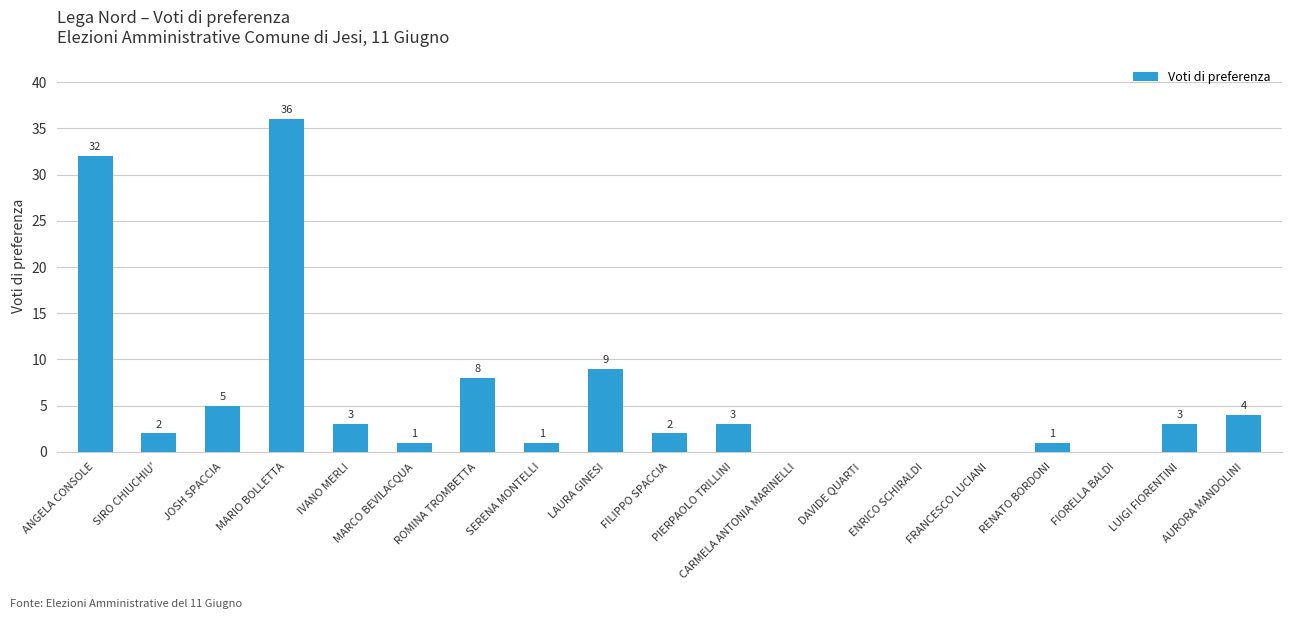

Reading left to right, what are all the values shown in this chart?

32	2	5	36	3	1	8	1	9	2	3	0	0	0	0	1	0	3	4